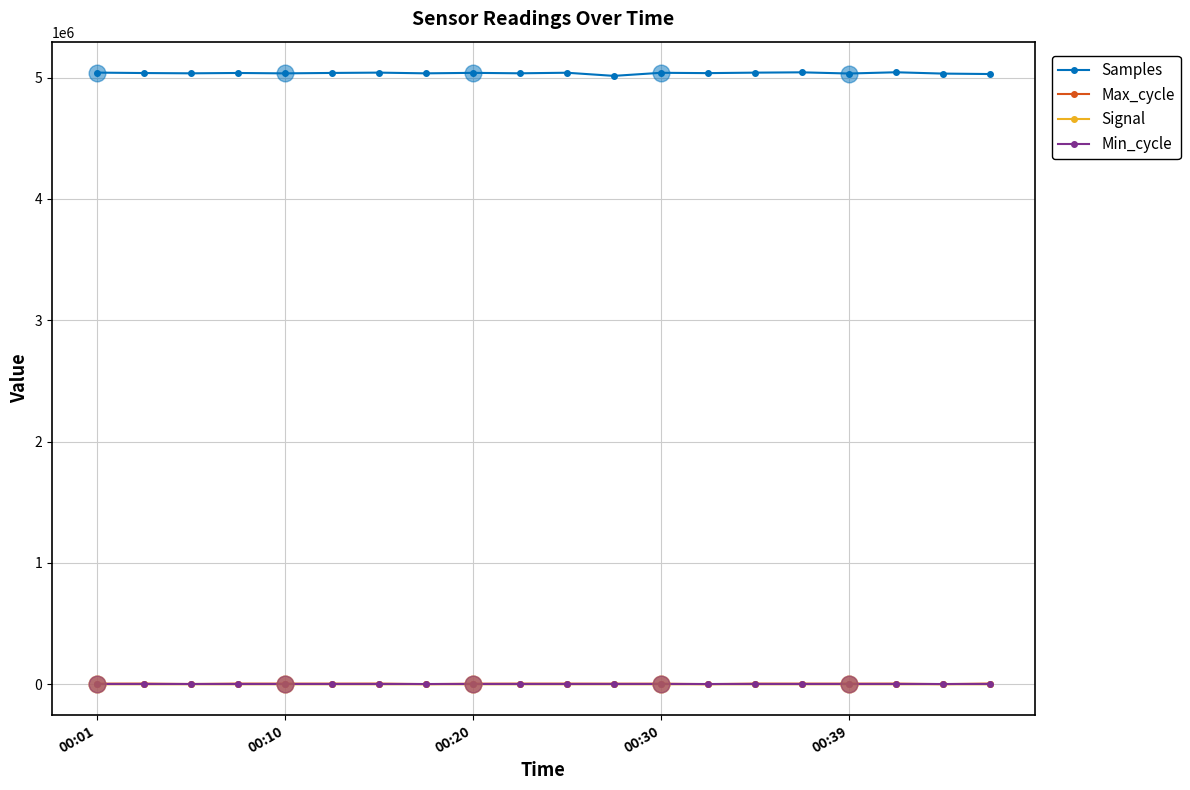

True or false: Max_cycle and Samples cross at least once.

False